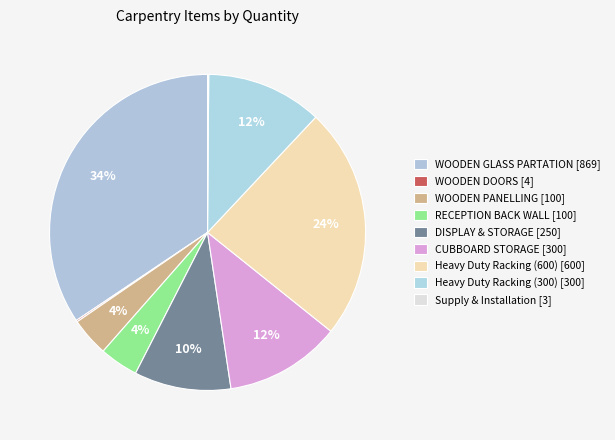

Count the number of slices in the pie.

9